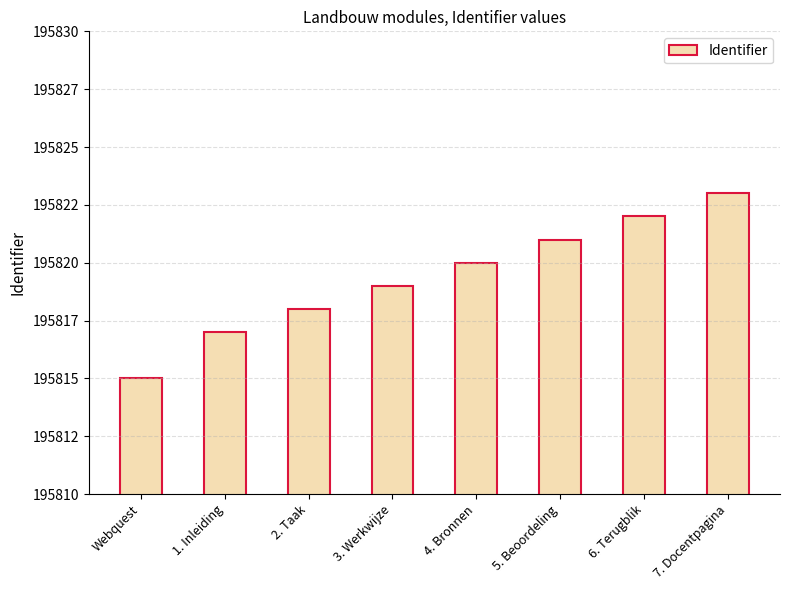

What is the change in value from 1. Inleiding to 4. Bronnen?

+3